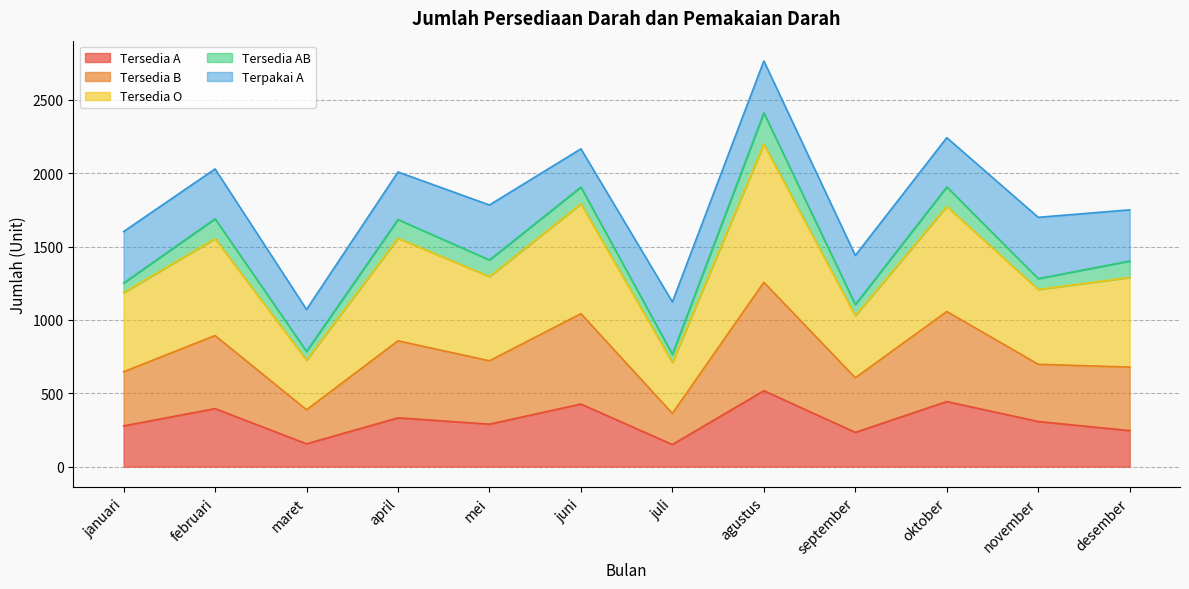

What is the minimum value shown in the chart?

151